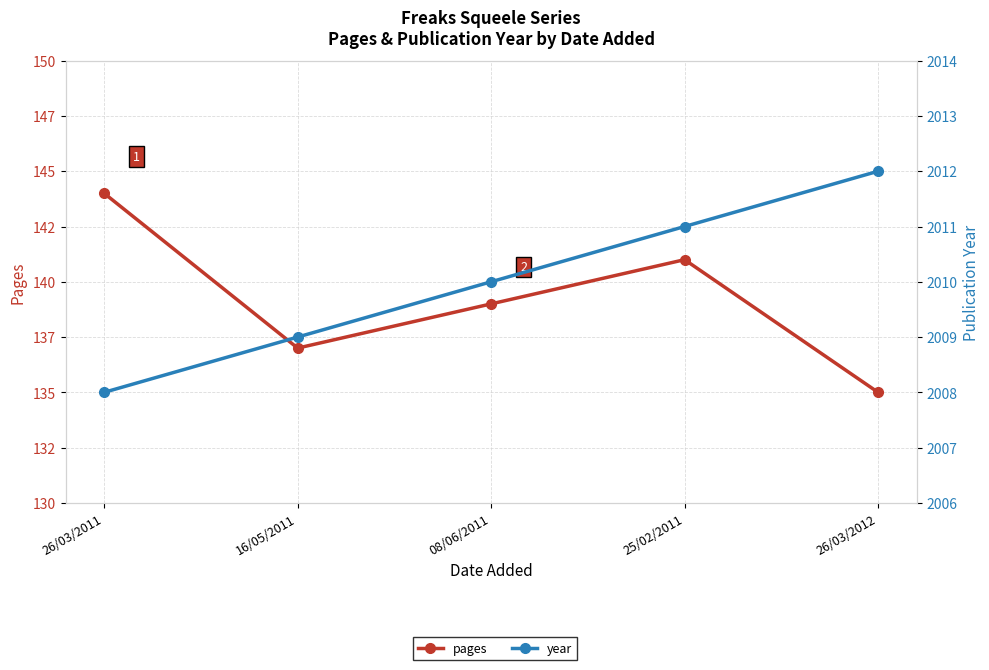

What is the approximate value of year at 08/06/2011?

2010